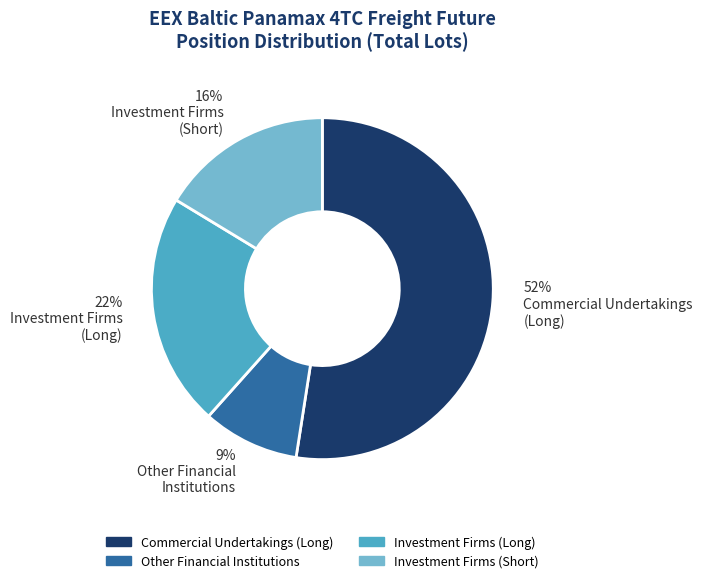

Is it true that 16% Investment Firms (Short) is 7% of the pie?

False